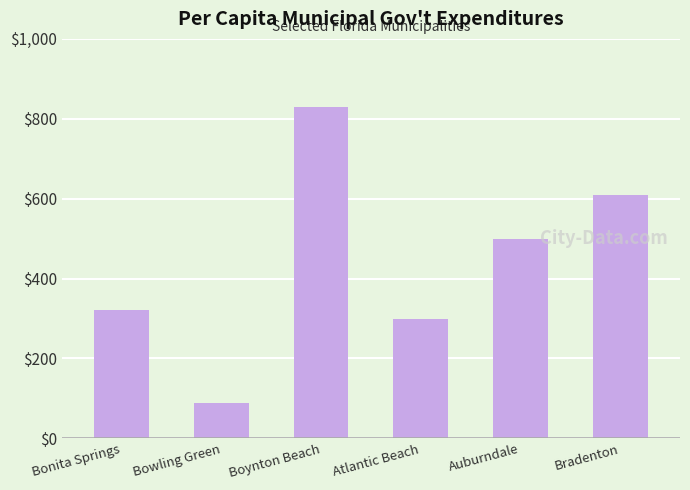

Does the chart contain stacked bars?

No